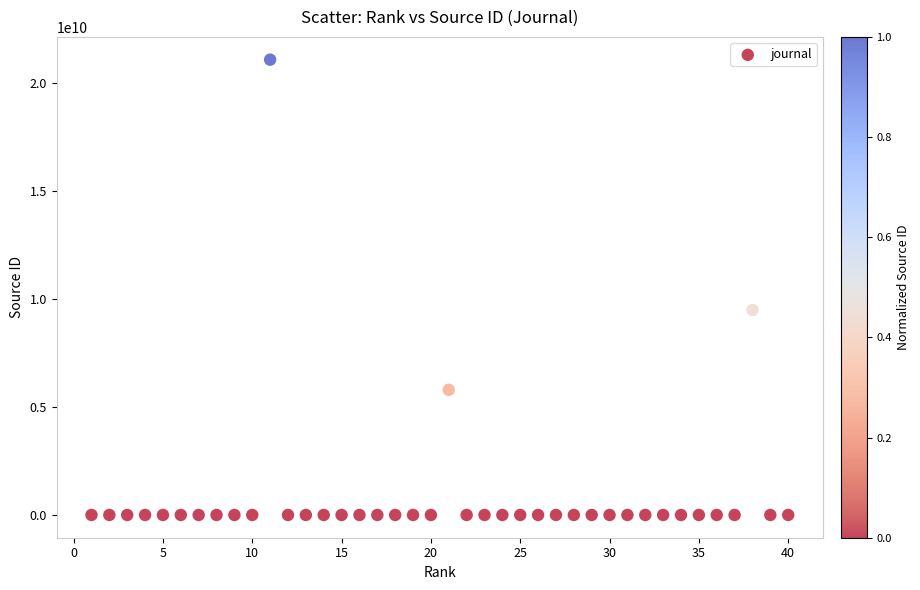

What Y value in the scatter plot is closest to 10550170678?

9500153939